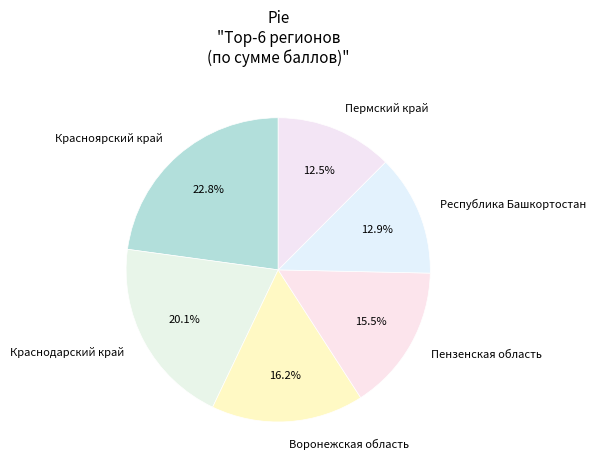

Which slice is the largest?

Красноярский край